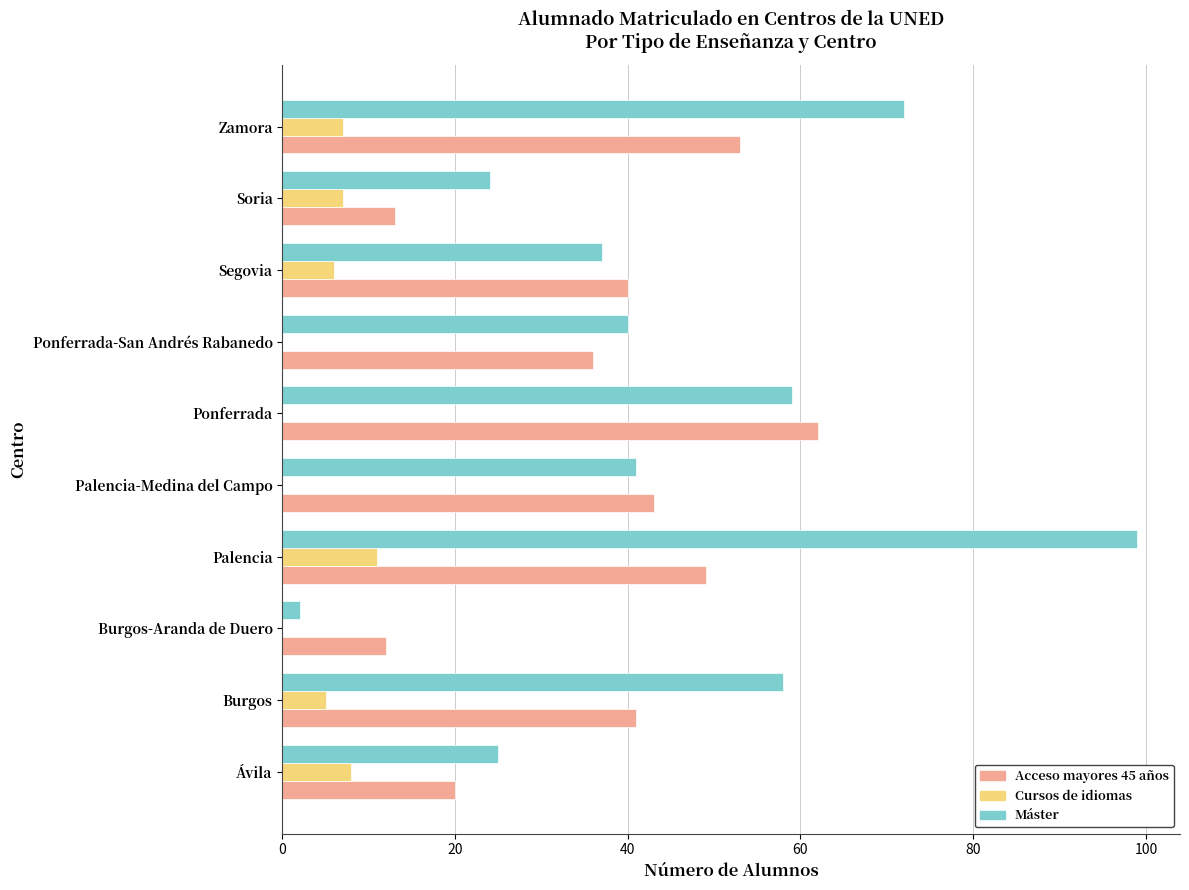

Is it true that Máster equals 12 at Ávila?

False